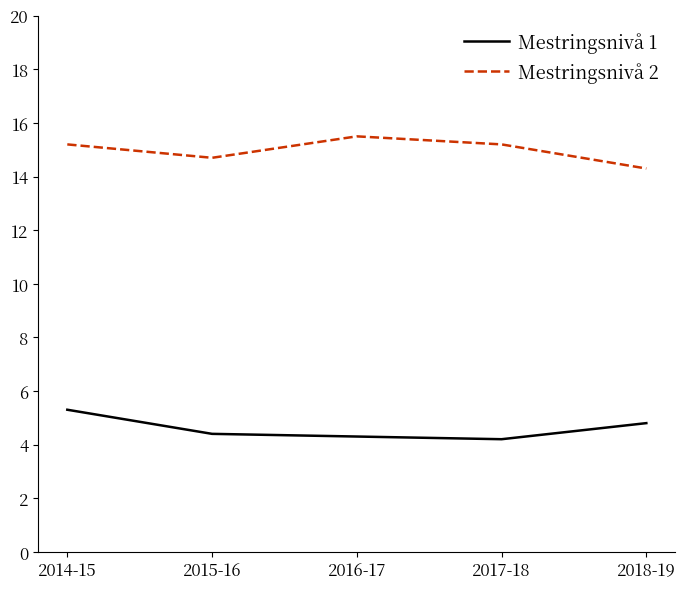

What is the average value of the Mestringsnivå 2 series?

15.0